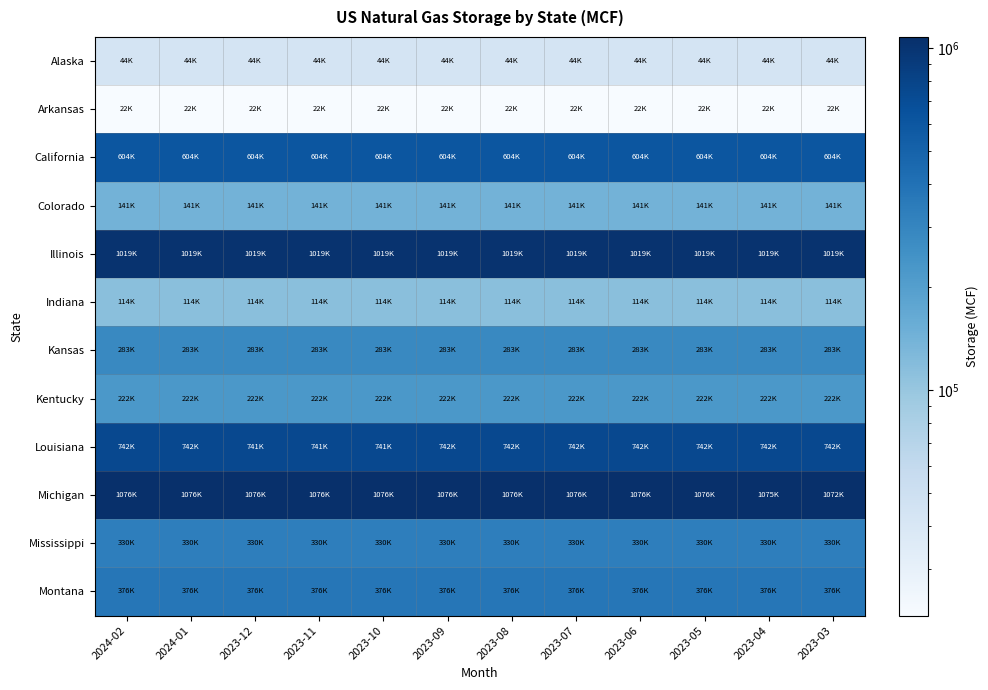

Rank the series at 2023-06 from lowest to highest value.

Arkansas, Alaska, Indiana, Colorado, Kentucky, Kansas, Mississippi, Montana, California, Louisiana, Illinois, Michigan